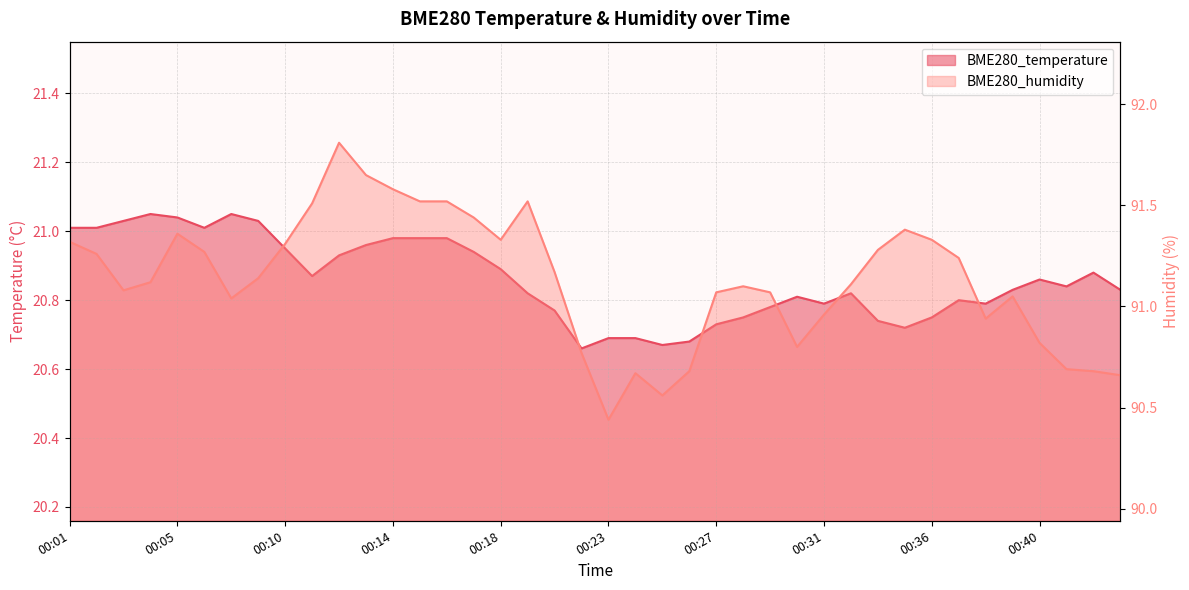

Reading left to right, list all the values displayed in this chart.

BME280_temperature: 00:01=21.0	00:02=21.0	00:03=21.0	00:04=21.1	00:05=21.0	00:06=21.0	00:07=21.1	00:09=21.0	00:10=20.9	00:11=20.9	00:12=20.9	00:13=21.0	00:14=21.0	00:15=21.0	00:16=21.0	00:17=20.9	00:18=20.9	00:20=20.8	00:21=20.8	00:22=20.7	00:23=20.7	00:24=20.7	00:25=20.7	00:26=20.7	00:27=20.7	00:28=20.8	00:29=20.8	00:30=20.8	00:31=20.8	00:32=20.8	00:34=20.7	00:35=20.7	00:36=20.8	00:37=20.8	00:38=20.8	00:39=20.8	00:40=20.9	00:41=20.8	00:43=20.9	00:44=20.8
BME280_humidity: 00:01=91.3	00:02=91.3	00:03=91.1	00:04=91.1	00:05=91.4	00:06=91.3	00:07=91.0	00:09=91.1	00:10=91.3	00:11=91.5	00:12=91.8	00:13=91.7	00:14=91.6	00:15=91.5	00:16=91.5	00:17=91.4	00:18=91.3	00:20=91.5	00:21=91.2	00:22=90.8	00:23=90.4	00:24=90.7	00:25=90.6	00:26=90.7	00:27=91.1	00:28=91.1	00:29=91.1	00:30=90.8	00:31=91.0	00:32=91.1	00:34=91.3	00:35=91.4	00:36=91.3	00:37=91.2	00:38=90.9	00:39=91.0	00:40=90.8	00:41=90.7	00:43=90.7	00:44=90.7